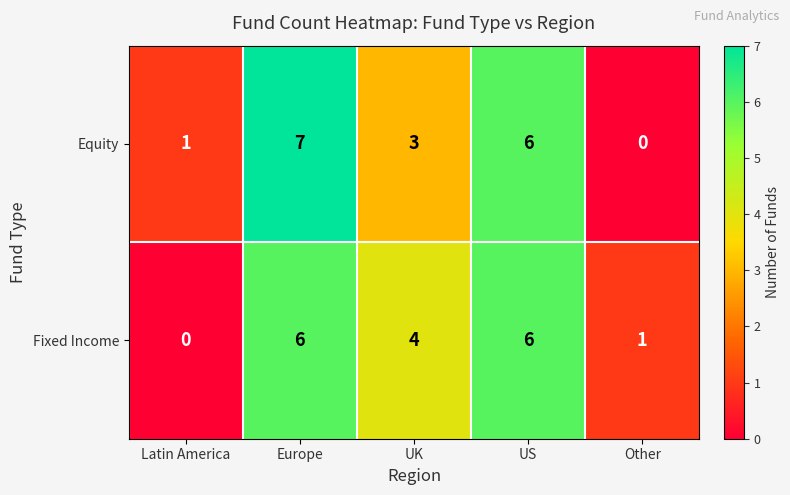

The value of Fixed Income at US is 3. True or false?

False